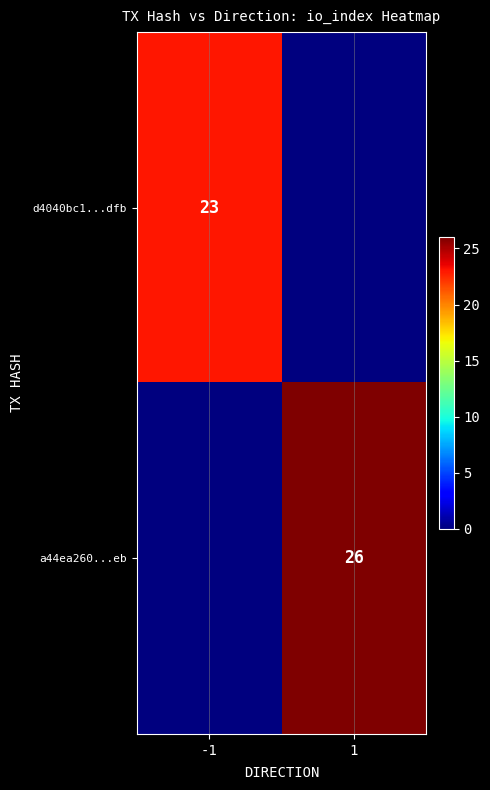

The d4040bc1...dfb series shows 23 at -1. True or false?

True